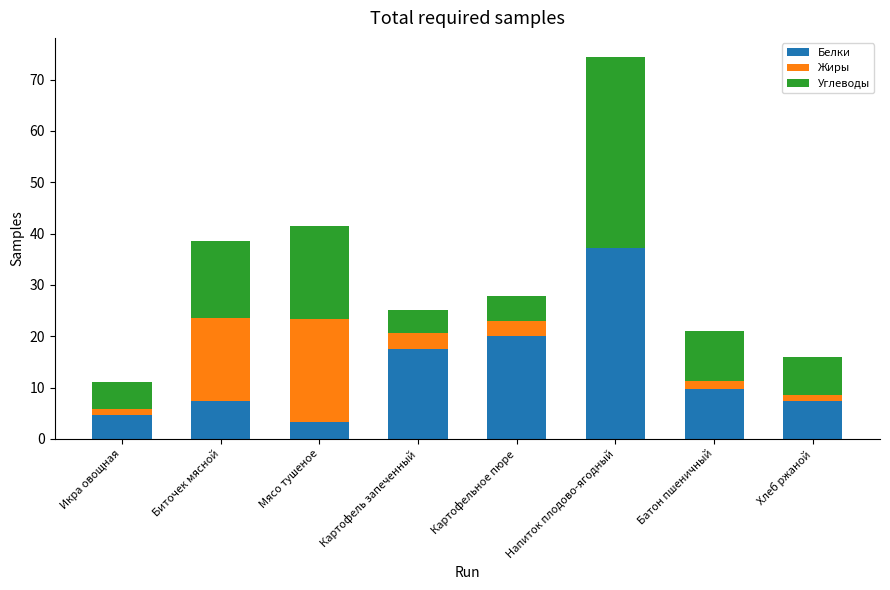

Reading left to right, what are the values for Белки?

Икра овощная=4.6	Биточек мясной=7.4	Мясо тушеное=3.4	Картофель запеченный=17.6	Картофельное пюре=20.0	Напиток плодово-ягодный=37.2	Батон пшеничный=9.8	Хлеб ржаной=7.4